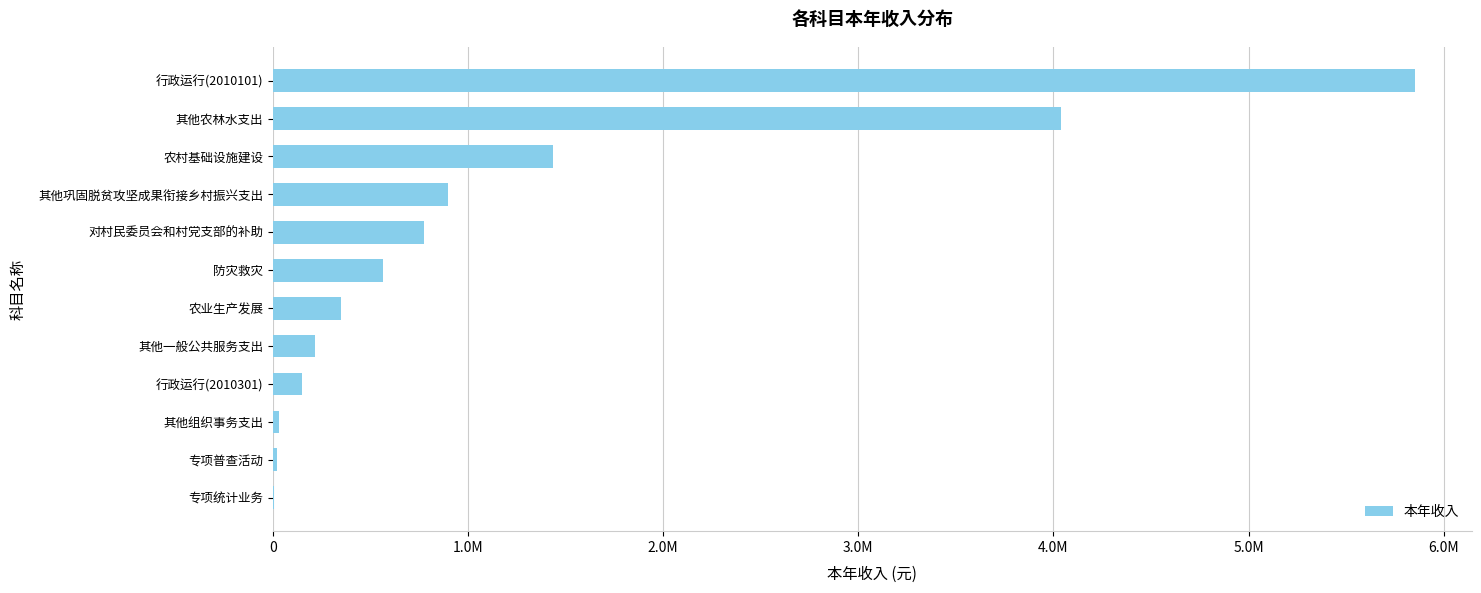

Are the bars horizontal?

Yes